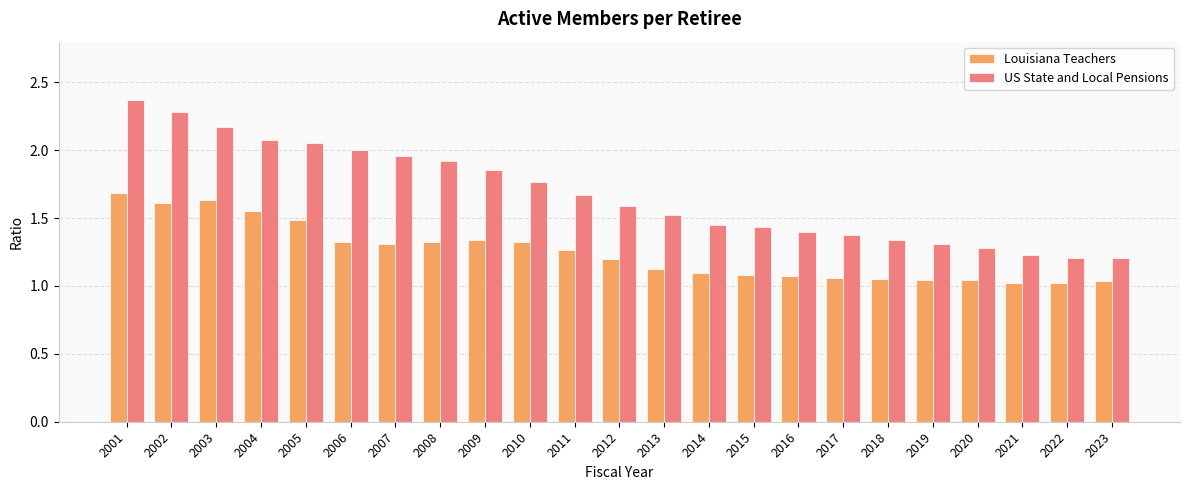

What is the difference between the US State and Local Pensions values at 2016 and 2018?

0.1